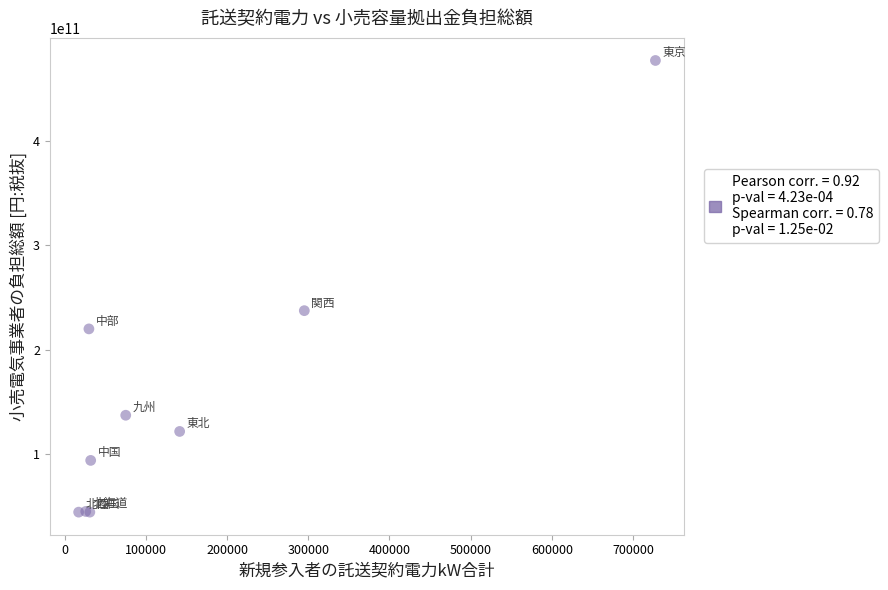

What Y value in the scatter plot is closest to 260725378878?

237383973344